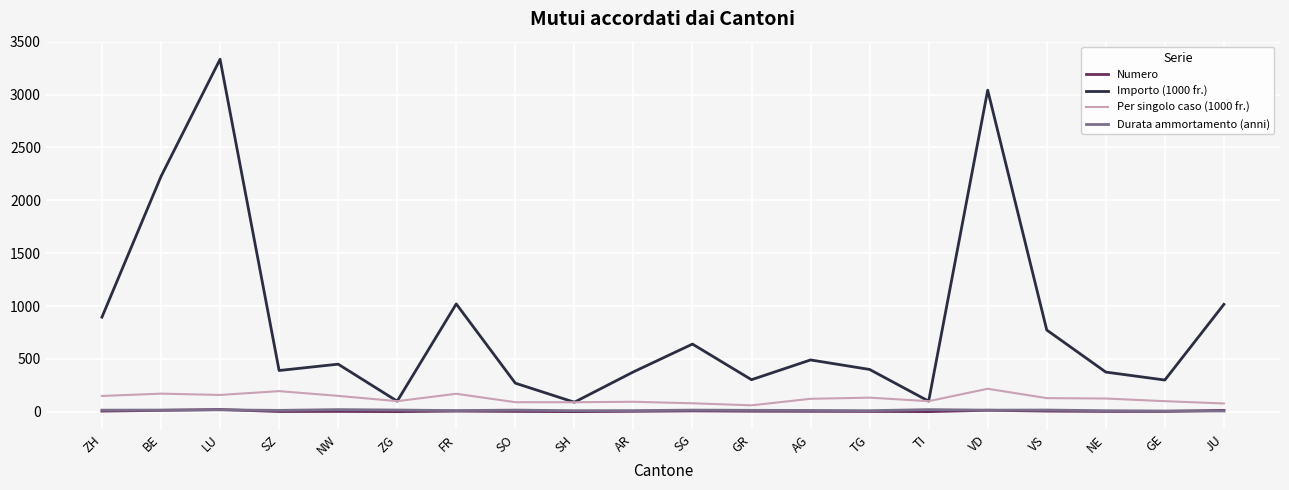

How many series are shown in this chart?

4